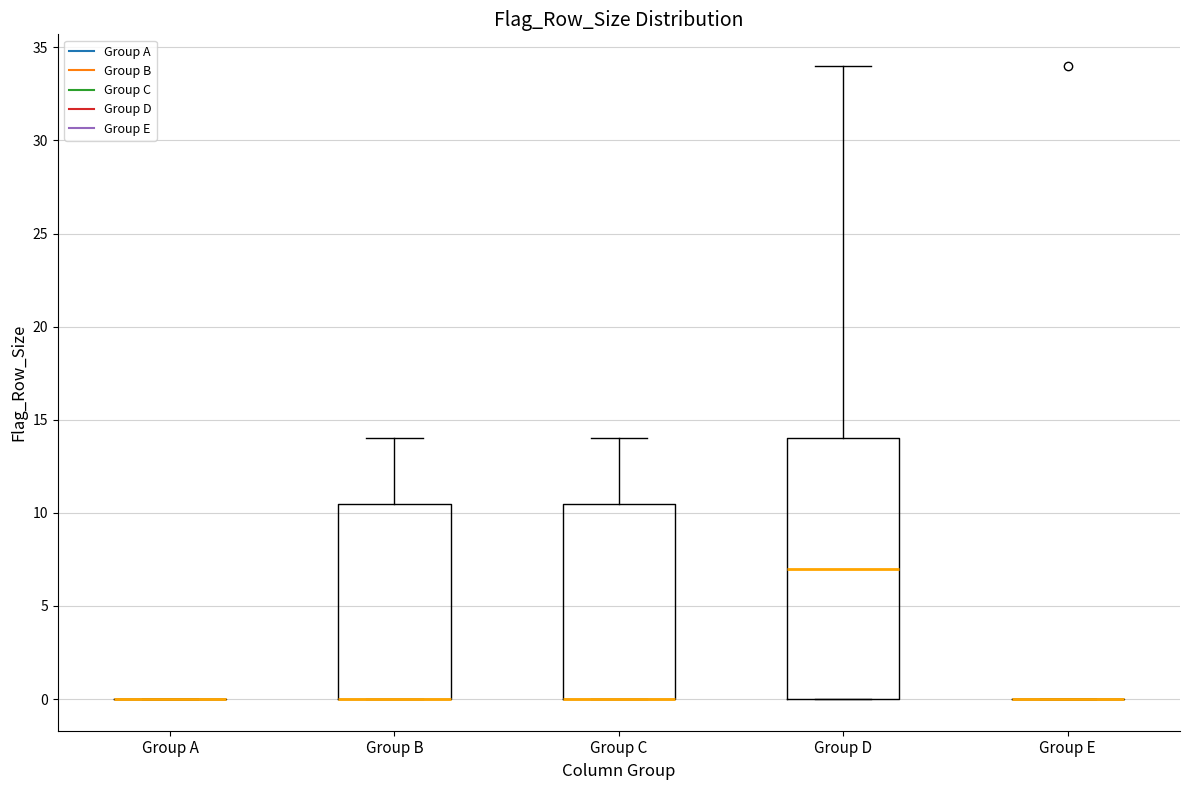

Reading left to right, transcribe this box plot: for each box, give where its median line is, the range the box spans, and where its two whiskers end, as read against the y-axis. The values are not printed on the chart, so give them approximately, as read against the axis.

Group A: box collapsed to a line at 0.0, whiskers 0.0 to 0.0
Group B: median 0.0 (drawn on the box's lower edge), box 0.0 to 10.5, whiskers 0.0 to 14.0
Group C: median 0.0 (drawn on the box's lower edge), box 0.0 to 10.5, whiskers 0.0 to 14.0
Group D: median 7.0, box 0.0 to 14.0, whiskers 0.0 to 34.0
Group E: box collapsed to a line at 0.0, whiskers 0.0 to 0.0